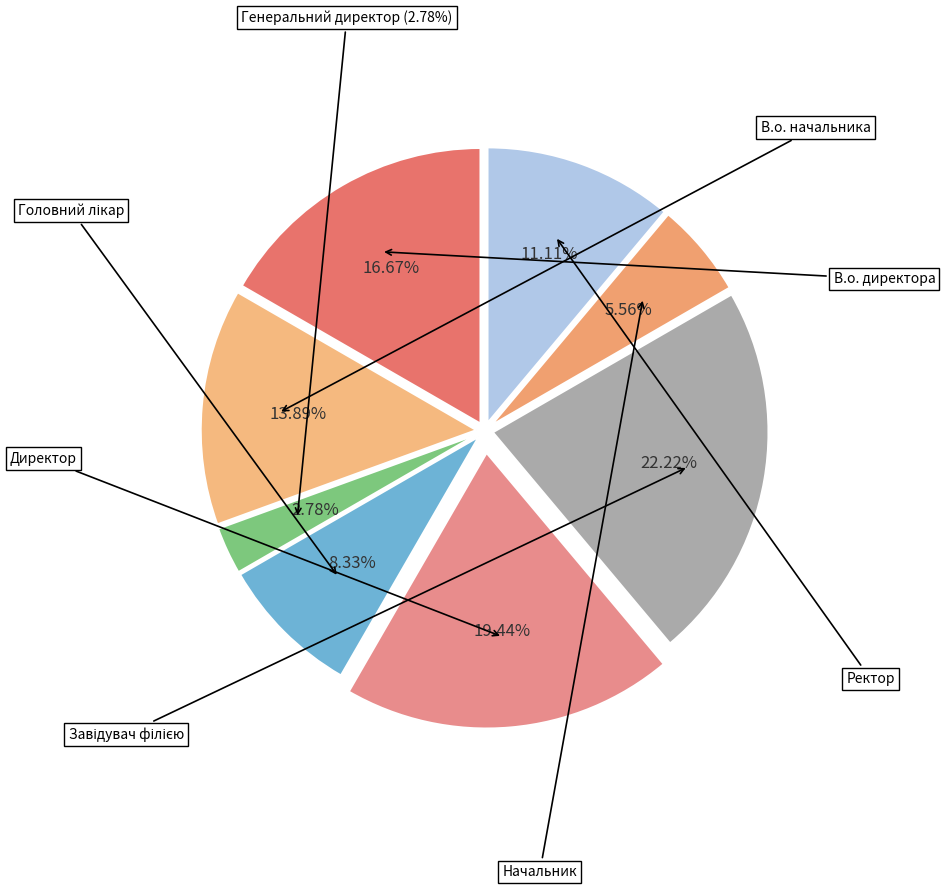

What percentage is the В.о. начальника slice, to the nearest percent?

14%